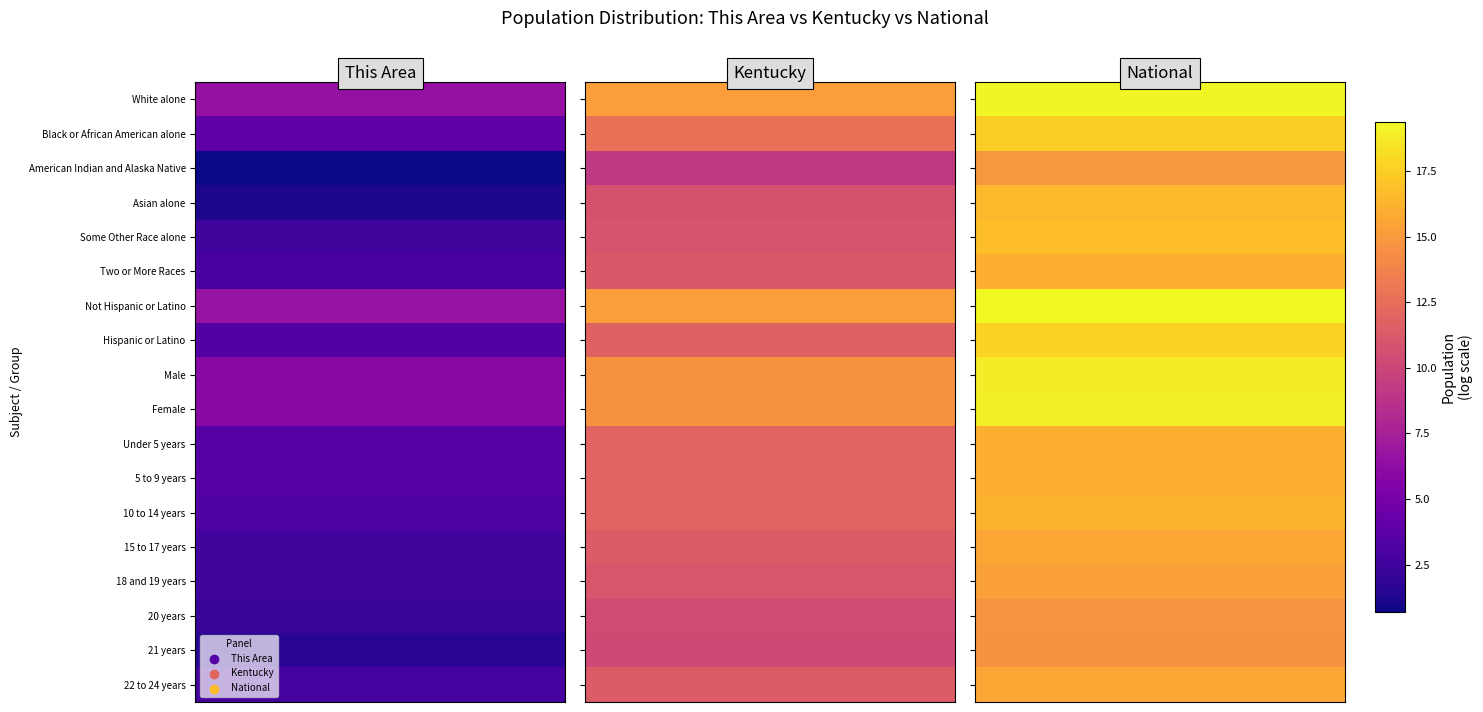

List the series in order of their peak value, highest first.

Not Hispanic or Latino, White alone, Female, Male, Hispanic or Latino, Black or African American alone, Some Other Race alone, Asian alone, 10 to 14 years, 5 to 9 years, Under 5 years, Two or More Races, 15 to 17 years, 22 to 24 years, 18 and 19 years, American Indian and Alaska Native, 20 years, 21 years